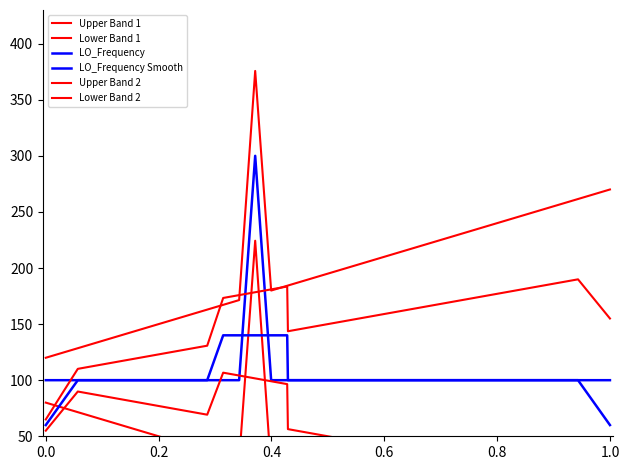

What is the difference between the second highest and minimum values in the Lower Band 2 series?

139.2